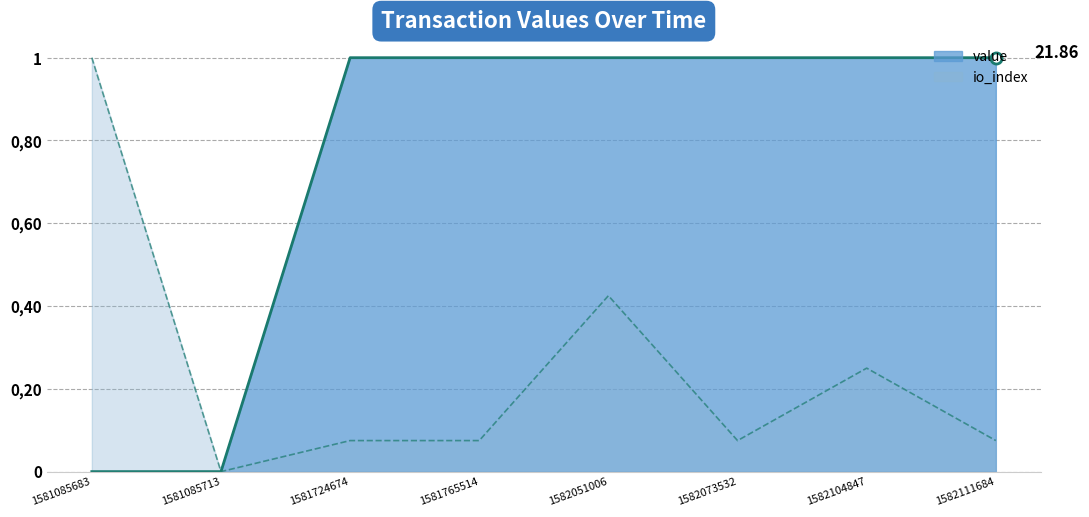

Between 1581724674 and 1582073532, which series saw the biggest shift?

value_line